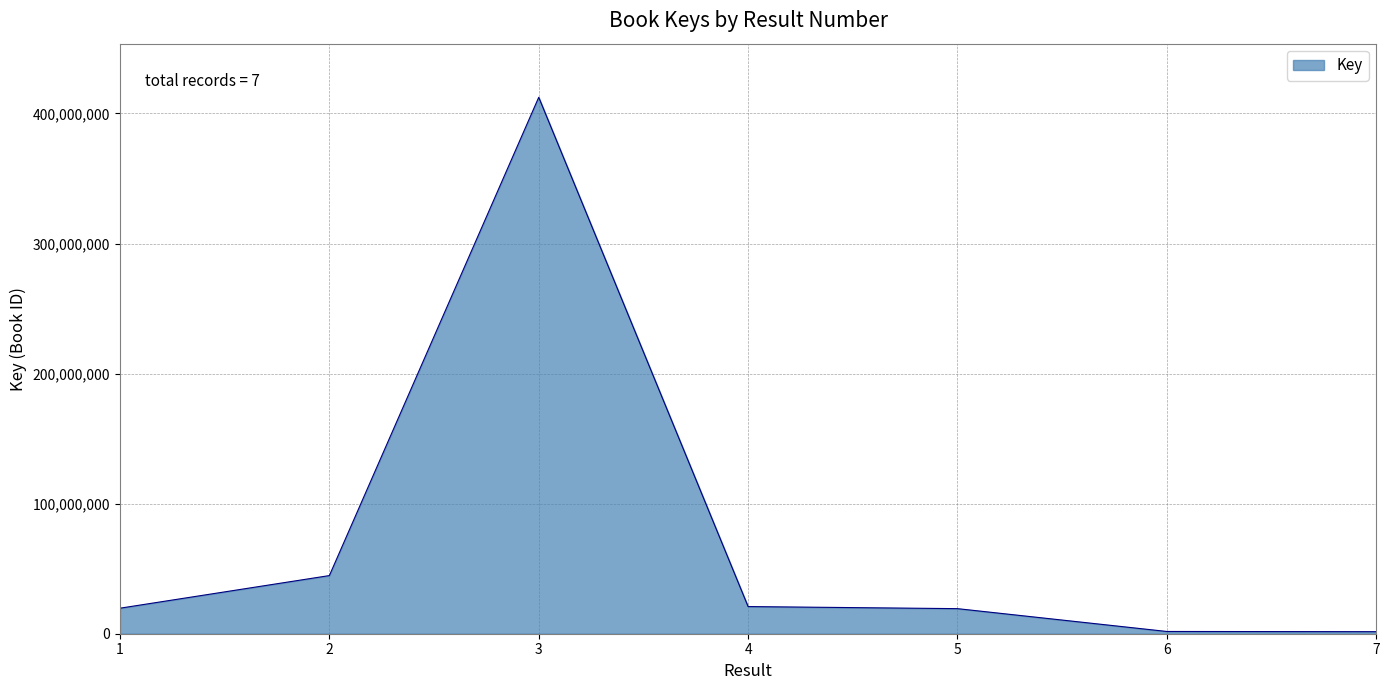

The value at 1 is 19626324. True or false?

True